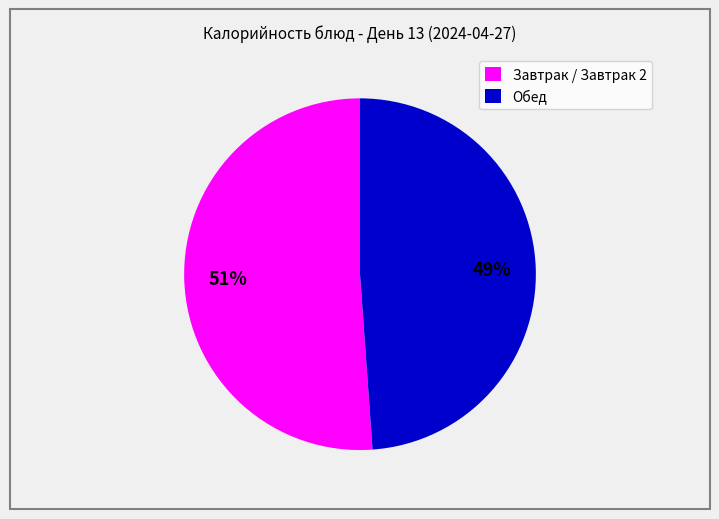

Is there a majority slice in this chart?

Yes